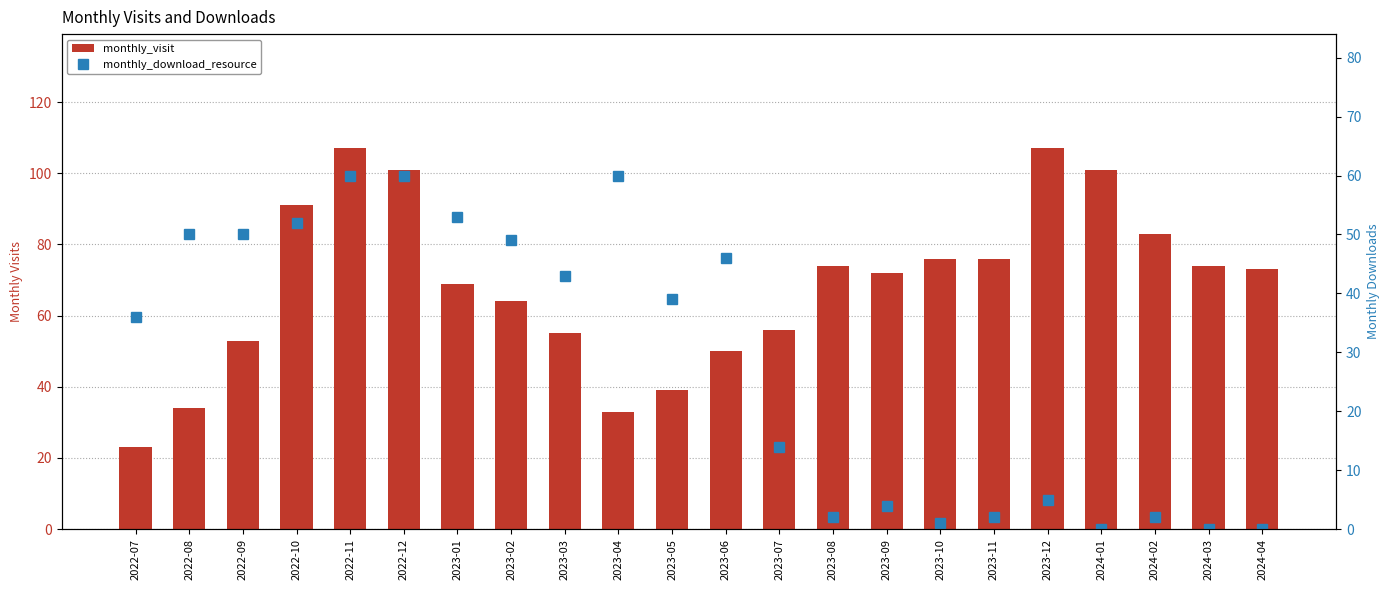

Reading left to right, what are all the values shown in this chart?

monthly_visit: 2022-07=23	2022-08=34	2022-09=53	2022-10=91	2022-11=107	2022-12=101	2023-01=69	2023-02=64	2023-03=55	2023-04=33	2023-05=39	2023-06=50	2023-07=56	2023-08=74	2023-09=72	2023-10=76	2023-11=76	2023-12=107	2024-01=101	2024-02=83	2024-03=74	2024-04=73
monthly_download_resource: 2022-07=36	2022-08=50	2022-09=50	2022-10=52	2022-11=60	2022-12=60	2023-01=53	2023-02=49	2023-03=43	2023-04=60	2023-05=39	2023-06=46	2023-07=14	2023-08=2	2023-09=4	2023-10=1	2023-11=2	2023-12=5	2024-01=0	2024-02=2	2024-03=0	2024-04=0